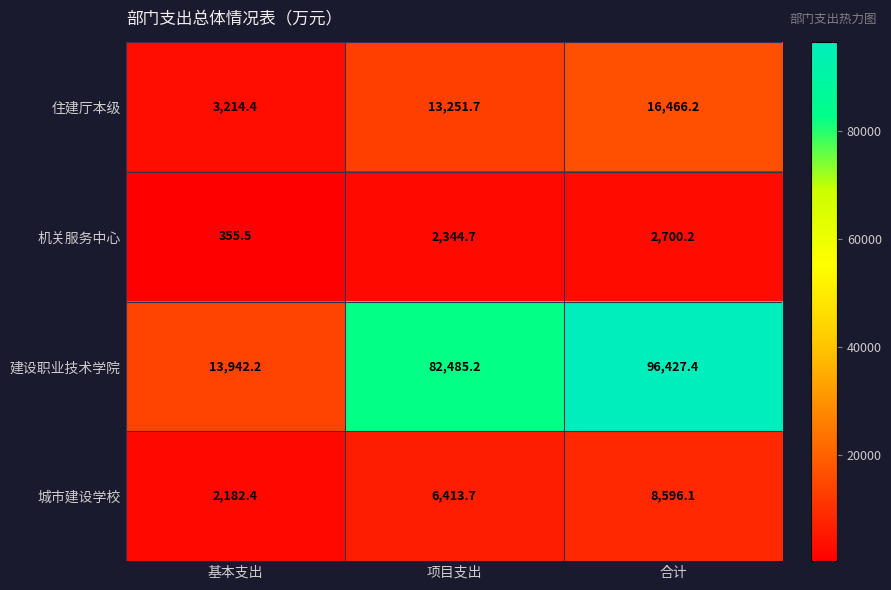

Reading left to right, what are all the values shown in this chart?

住建厅本级: 基本支出=3214.4	项目支出=13251.7	合计=16466.2
机关服务中心: 基本支出=355.5	项目支出=2344.7	合计=2700.2
建设职业技术学院: 基本支出=13942.2	项目支出=82485.2	合计=96427.4
城市建设学校: 基本支出=2182.4	项目支出=6413.7	合计=8596.1